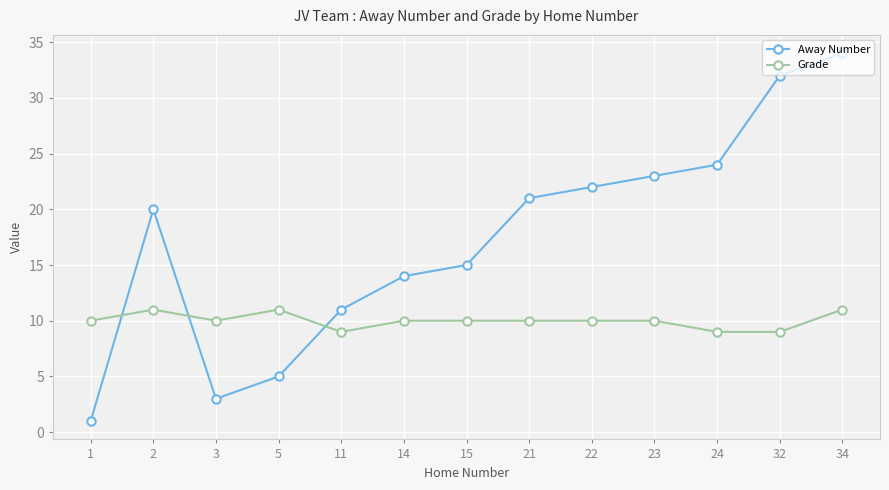

The Away Number series shows 39 at 22. True or false?

False